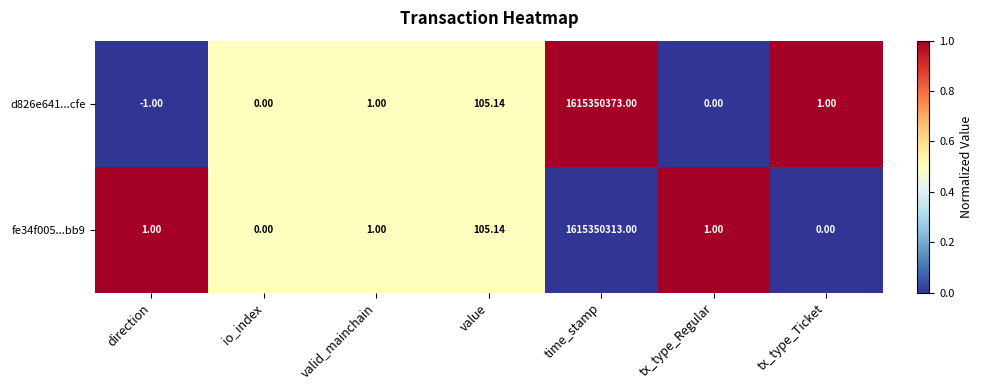

Where is d826e641...cfe nearest to the value 807675186?

value